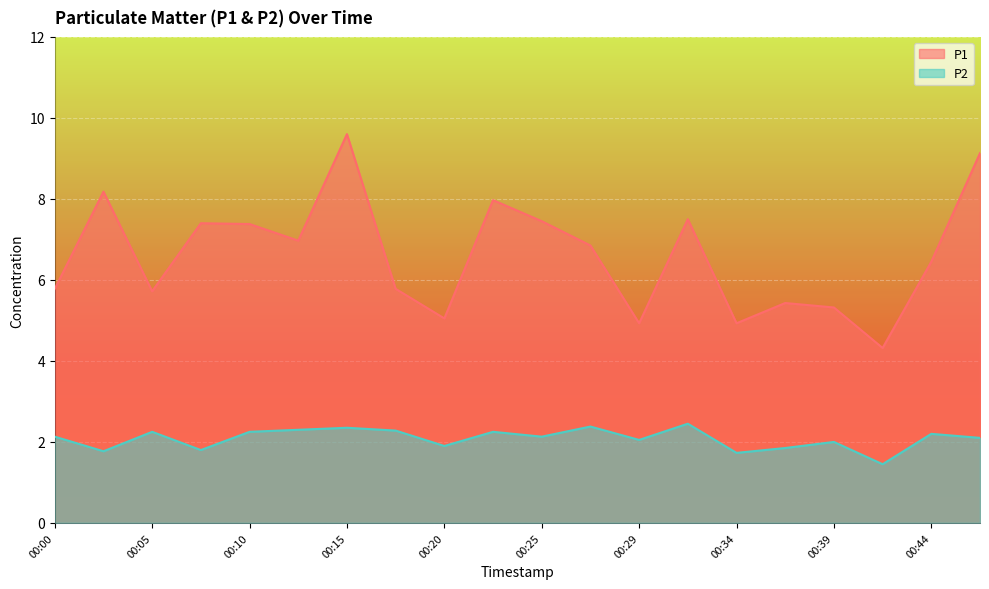

True or false: P2 has more than 1 interior local peaks.

True